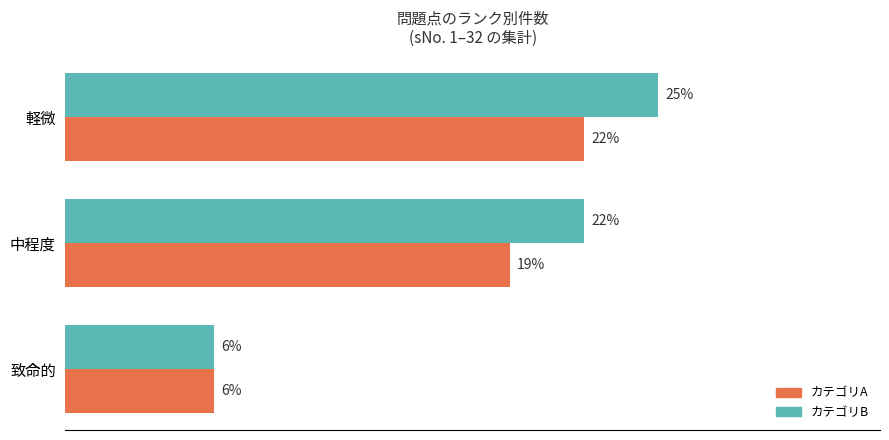

Is it true that 致命的カテゴリA equals 1 at 致命的?

False